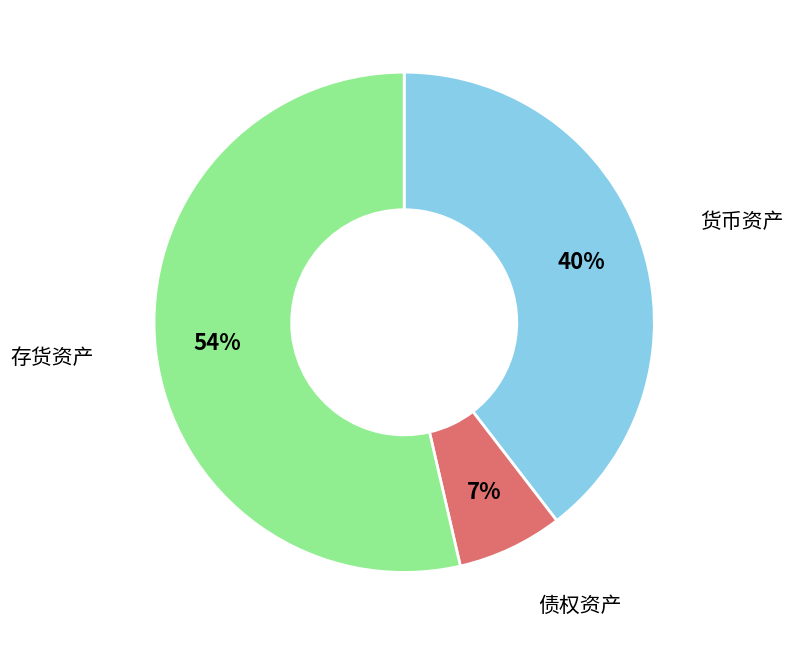

How many segments does this pie chart have?

3